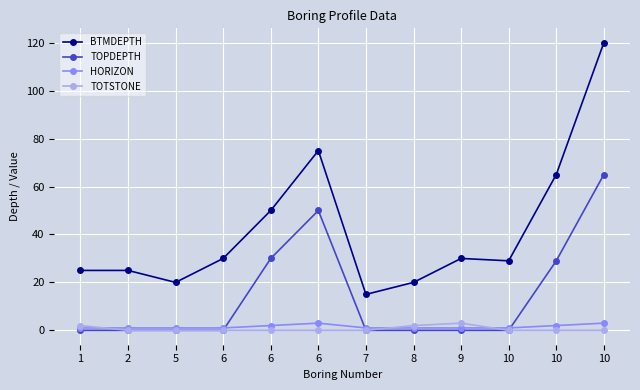

What is the difference between the maximum and minimum values in the TOPDEPTH series?

65